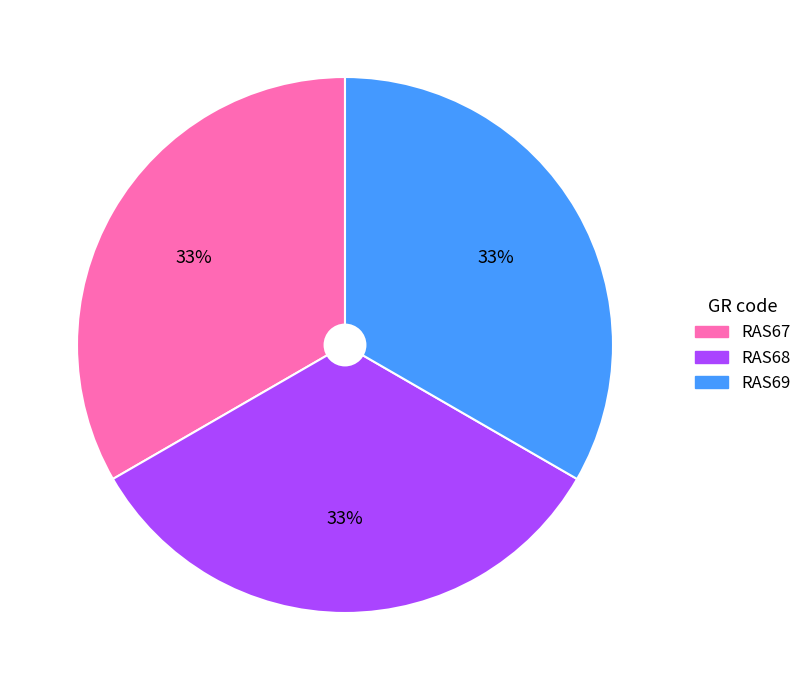

To the nearest percent, what portion does RAS67 represent?

33%